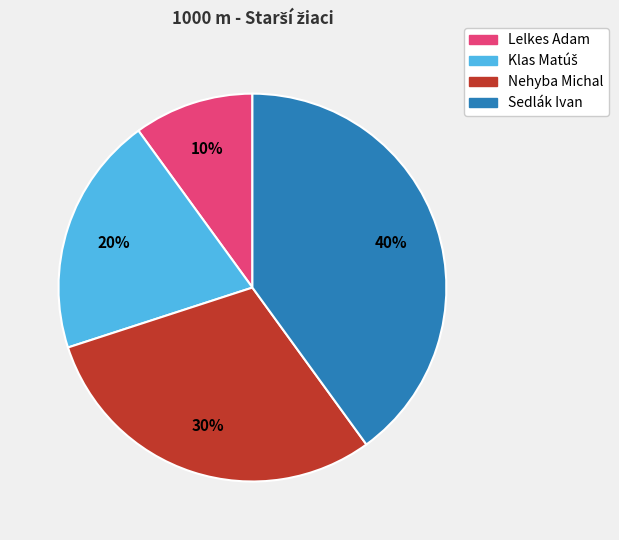

How many segments does this pie chart have?

4